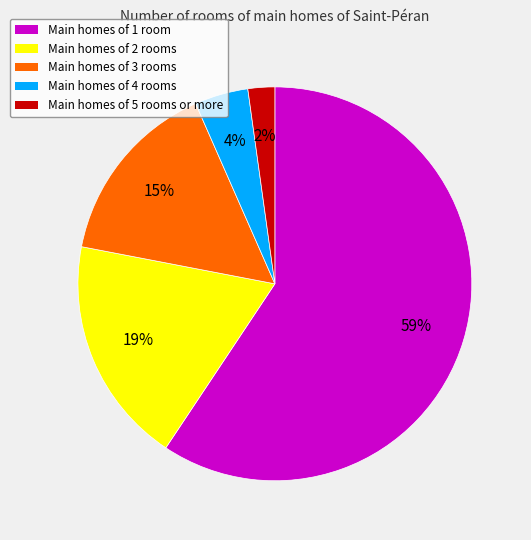

To the nearest percent, what is the average slice percentage?

20%